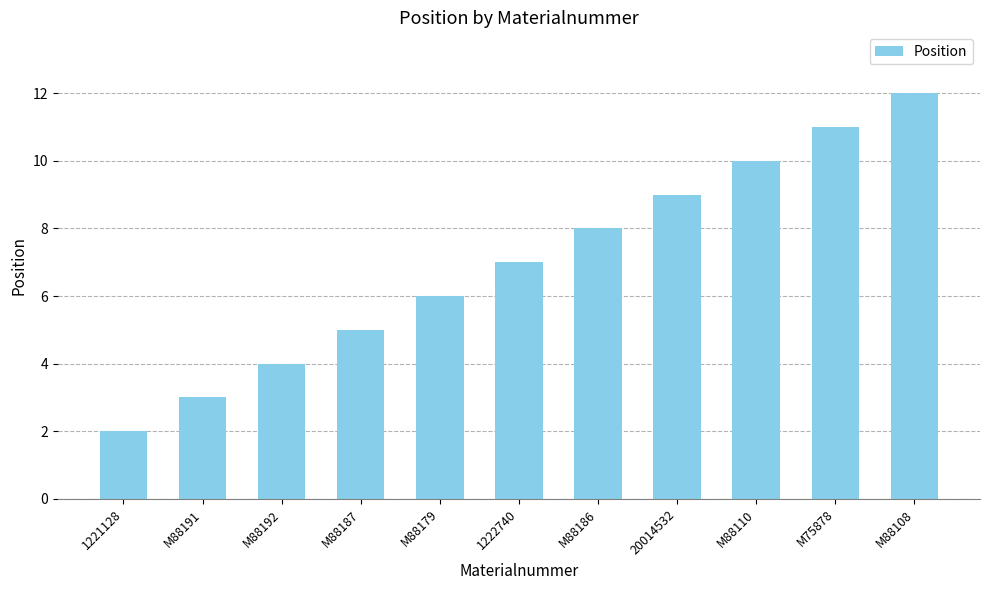

True or false: the data shows 6 at M75878.

False